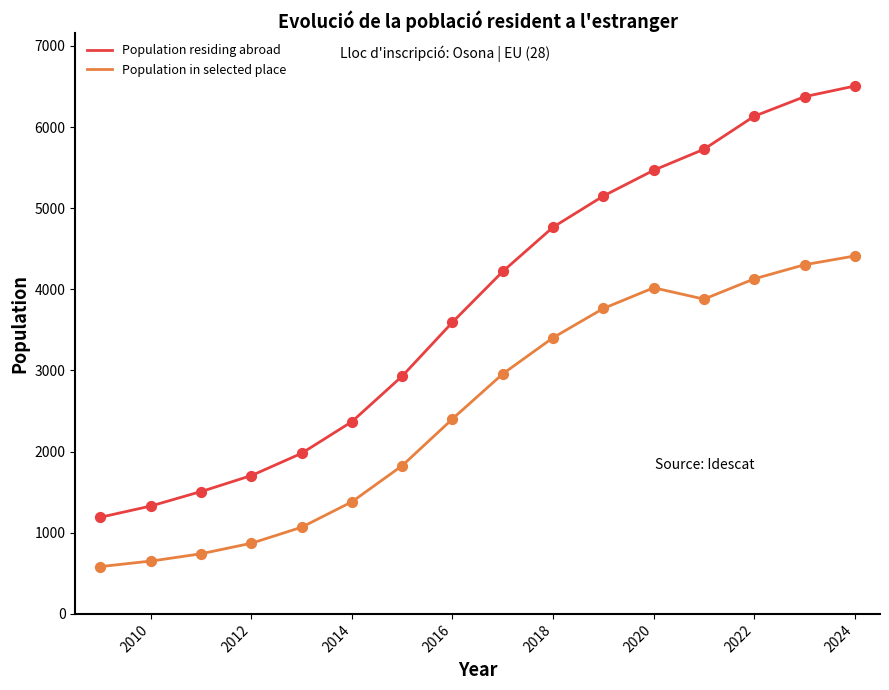

What is the total value across all series at 2023?

10677